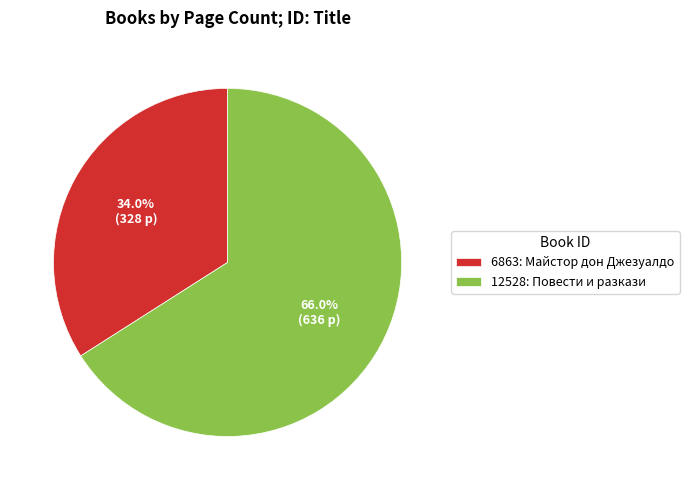

Which slice is the smallest?

6863